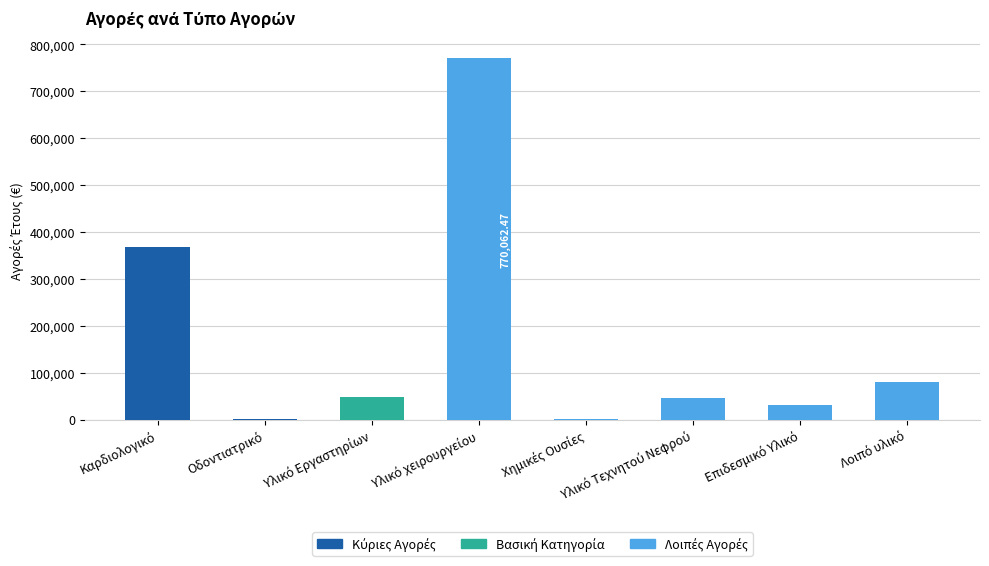

What is the sum of all values?

1346293.1